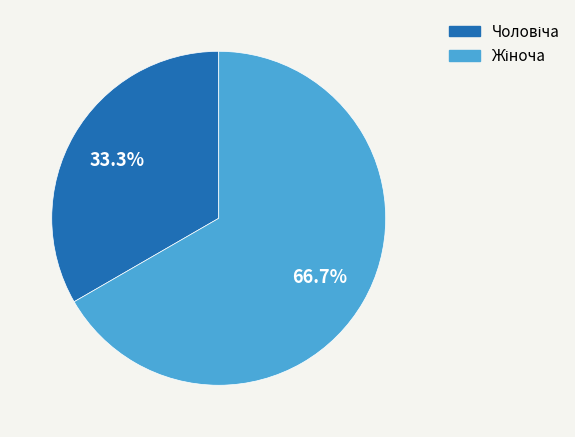

Is there a majority slice in this chart?

Yes